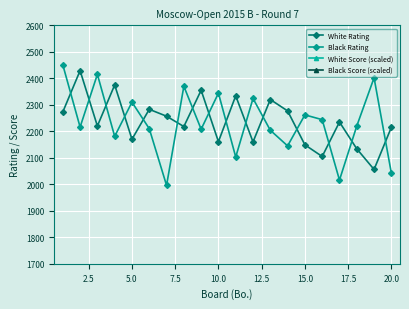

True or false: Black Score (scaled) has more than 1 points higher than both neighbors.

False